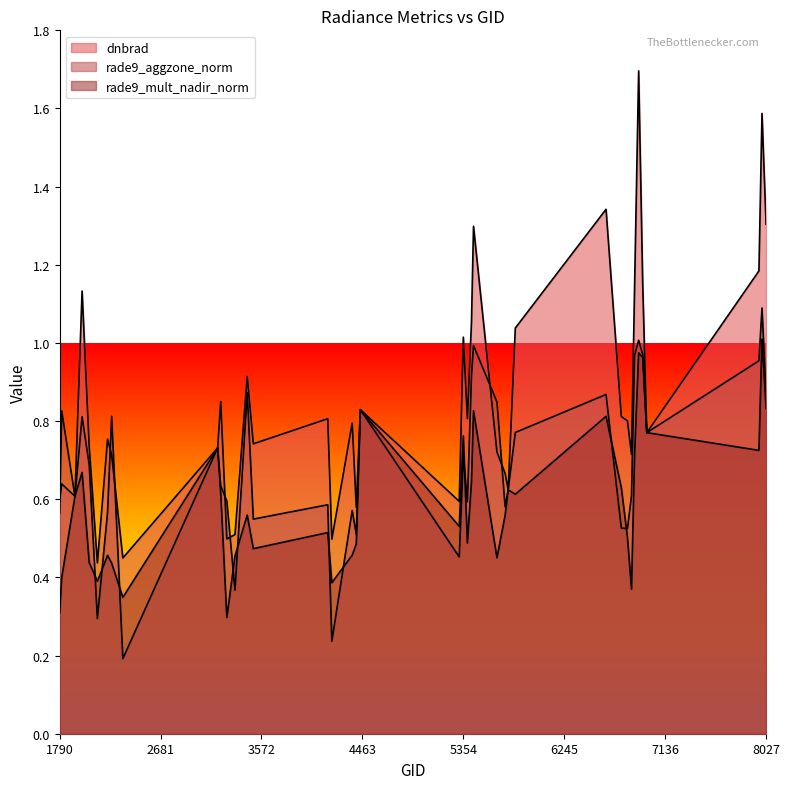

Between which two adjacent categories do rade9_aggzone_norm and dnbrad first intersect?

1790 and 1808